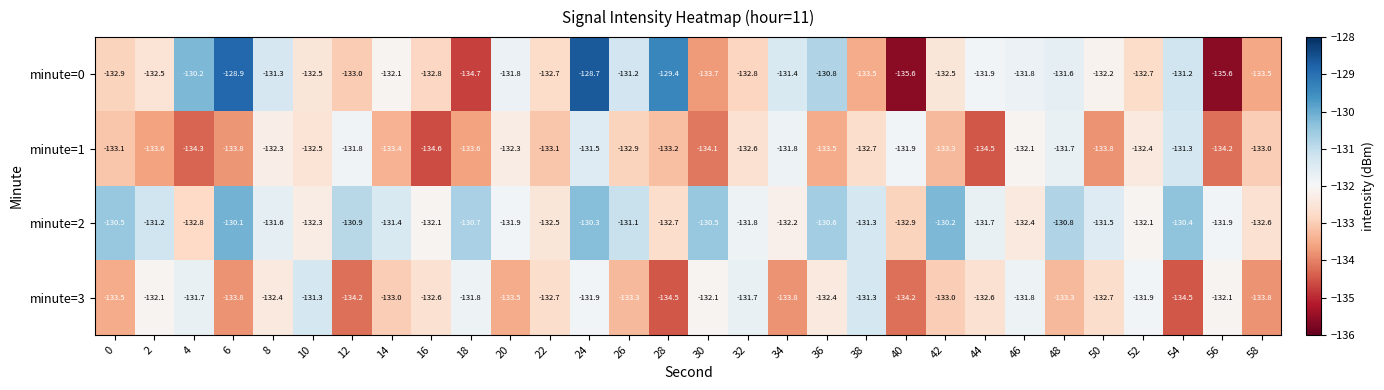

Is the value of minute=0 at 34 greater than the value of minute=1 at 36?

Yes